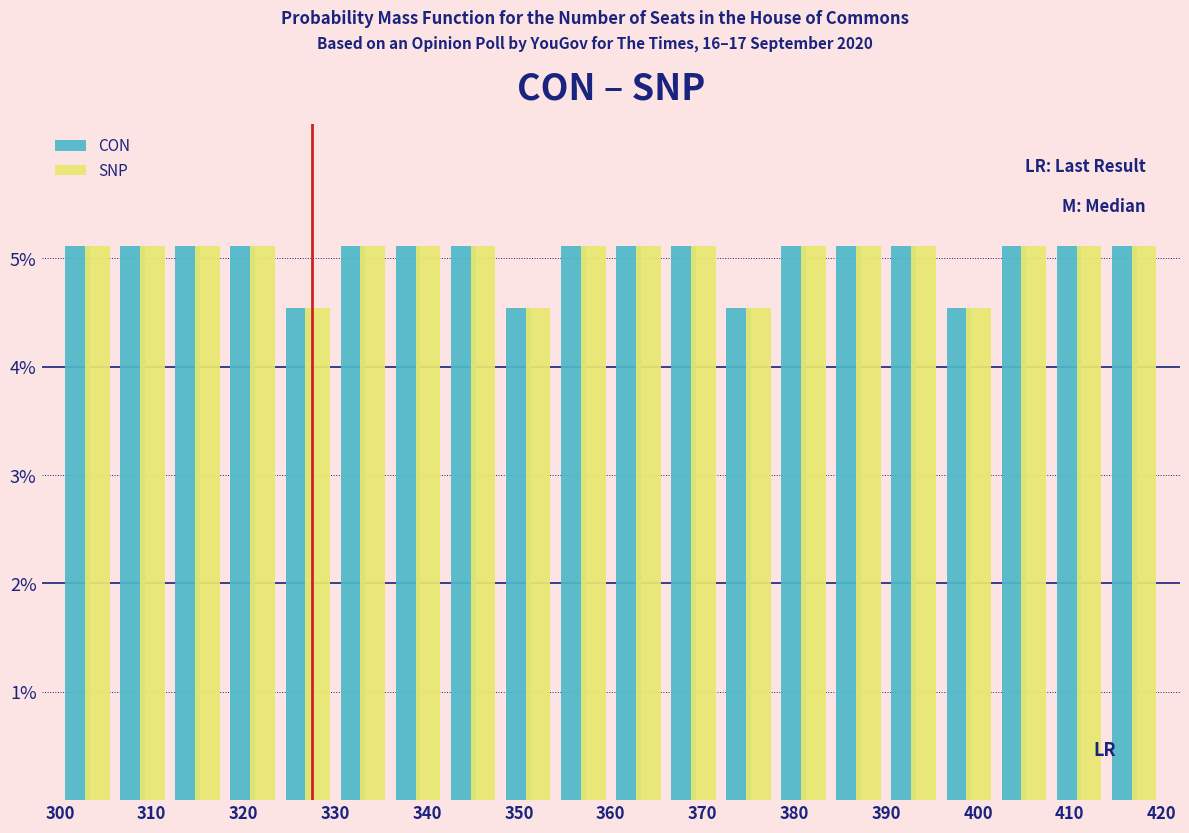

Reading left to right, transcribe this chart: for each range on the x-axis, give the height of each series' bar. The values are not printed on the chart, so give them approximately, as read against the axis.

300 to 306: CON=5.1	SNP=5.1
306 to 312: CON=5.1	SNP=5.1
312 to 318: CON=5.1	SNP=5.1
318 to 324: CON=5.1	SNP=5.1
324 to 330: CON=4.5	SNP=4.5
330 to 336: CON=5.1	SNP=5.1
336 to 342: CON=5.1	SNP=5.1
342 to 348: CON=5.1	SNP=5.1
348 to 354: CON=4.5	SNP=4.5
354 to 360: CON=5.1	SNP=5.1
360 to 366: CON=5.1	SNP=5.1
366 to 372: CON=5.1	SNP=5.1
372 to 378: CON=4.5	SNP=4.5
378 to 384: CON=5.1	SNP=5.1
384 to 390: CON=5.1	SNP=5.1
390 to 396: CON=5.1	SNP=5.1
396 to 402: CON=4.5	SNP=4.5
402 to 408: CON=5.1	SNP=5.1
408 to 414: CON=5.1	SNP=5.1
414 to 420: CON=5.1	SNP=5.1